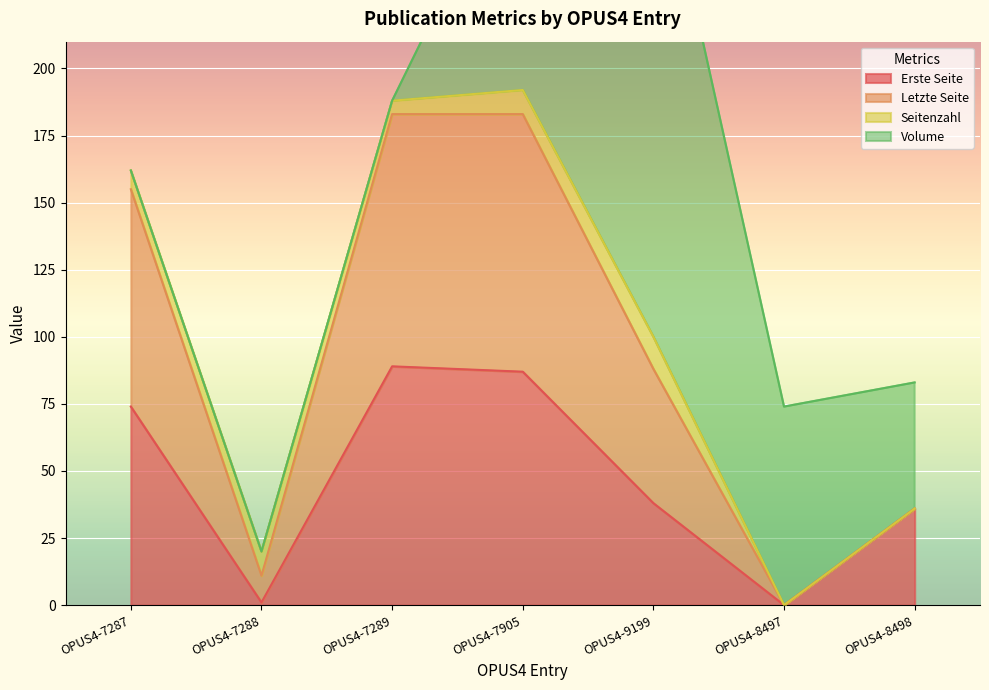

True or false: Erste Seite has a value of 156 at OPUS4-7289.

False